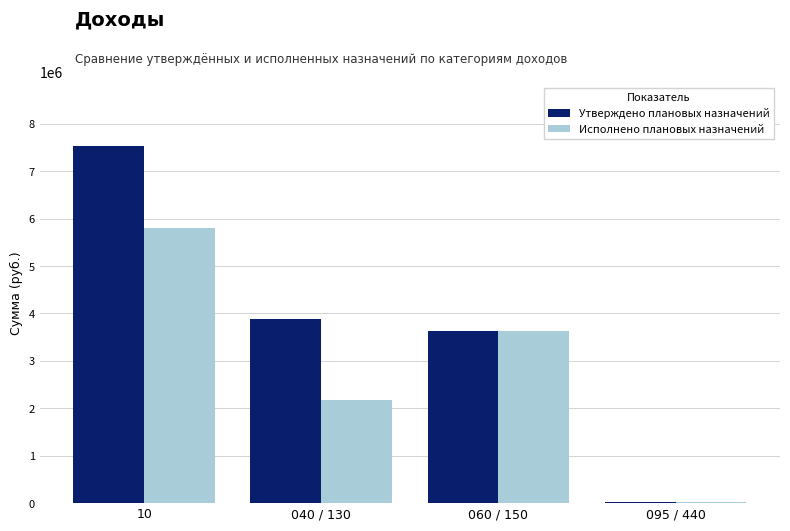

What is the sum of all Утверждено плановых назначений values?

15049872.0